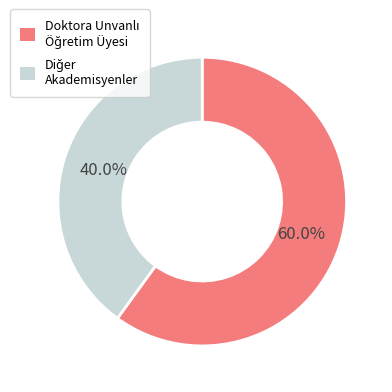

To the nearest percent, what is the difference between the largest and smallest slice percentages?

20%